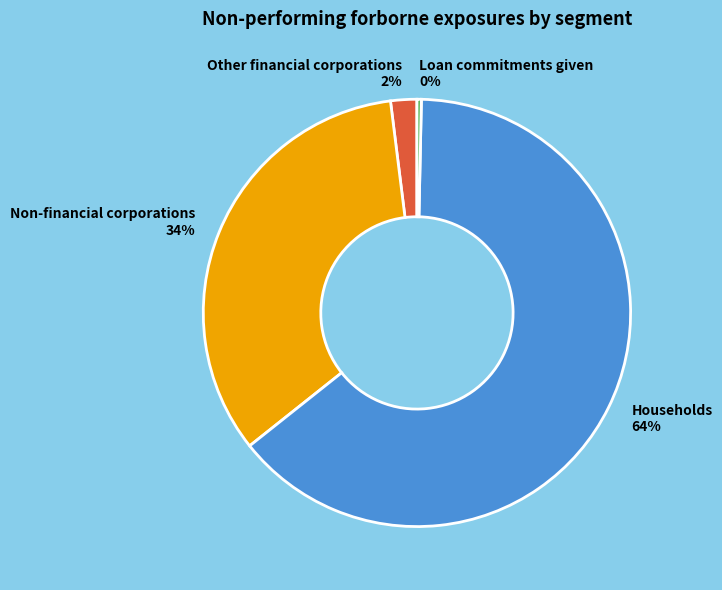

Is there any slice that represents more than half of the pie?

Yes